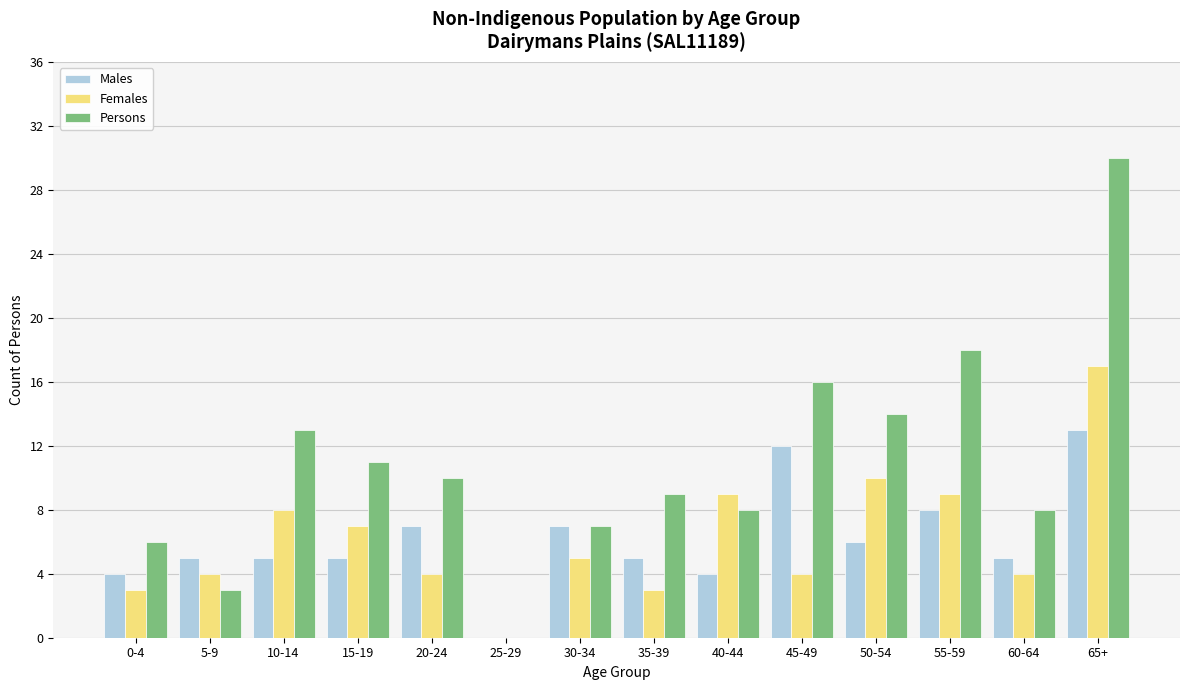

What is the sum of the Persons values at 15-19 and 45-49?

27